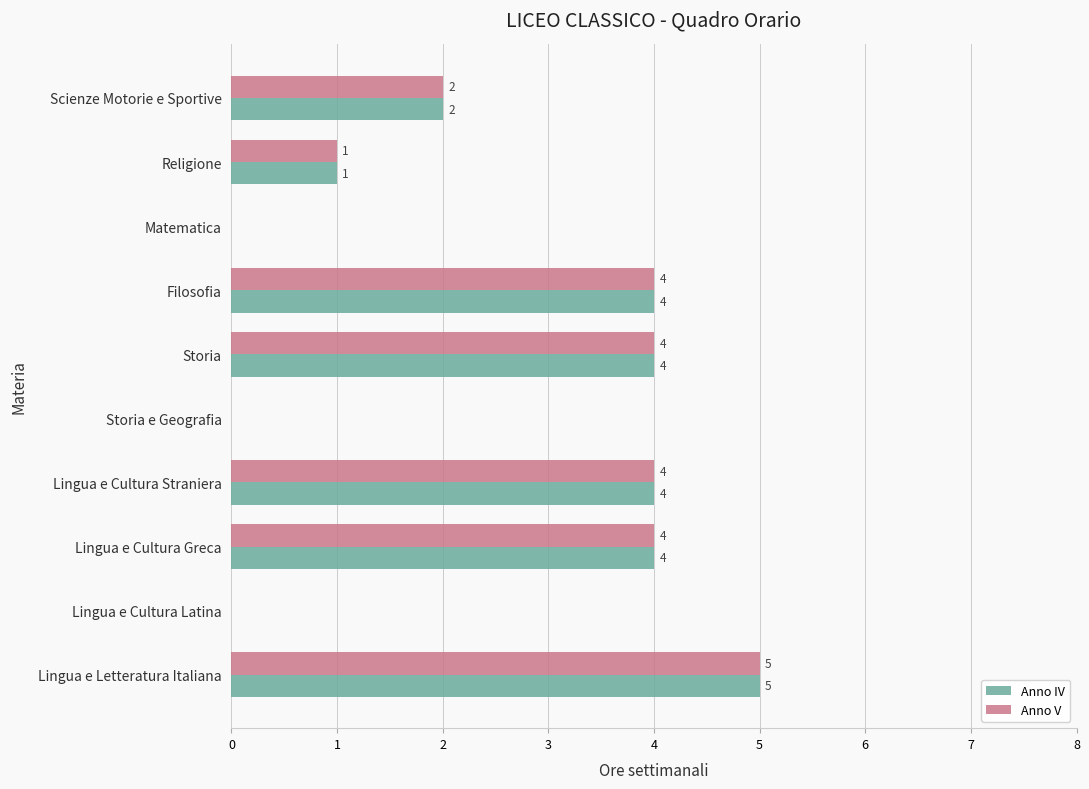

Is the value of Anno V at Lingua e Cultura Latina greater than the value of Anno IV at Religione?

No